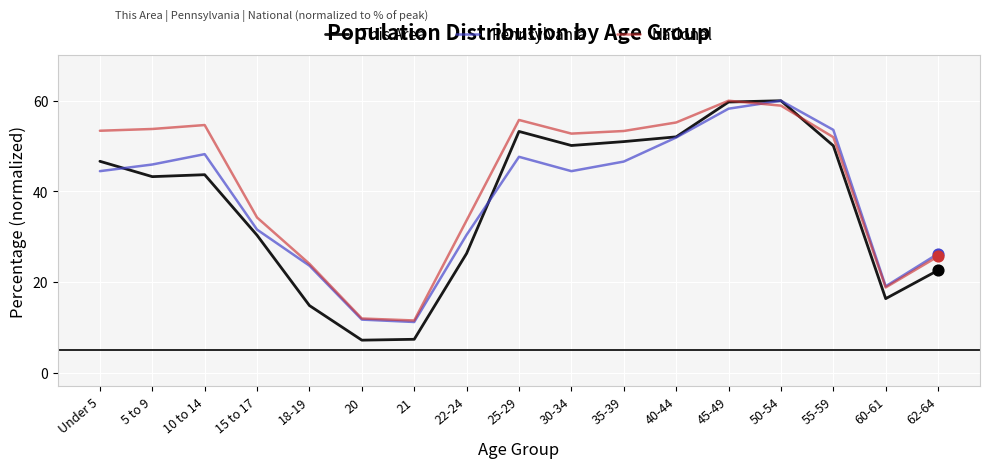

What is the difference between the highest and lowest values at 21?

4.2